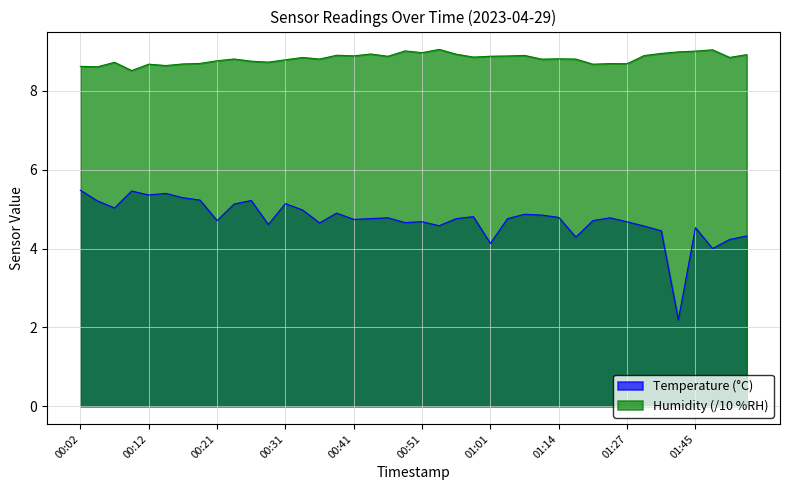

Which category has the lowest value in the Humidity series?

00:09